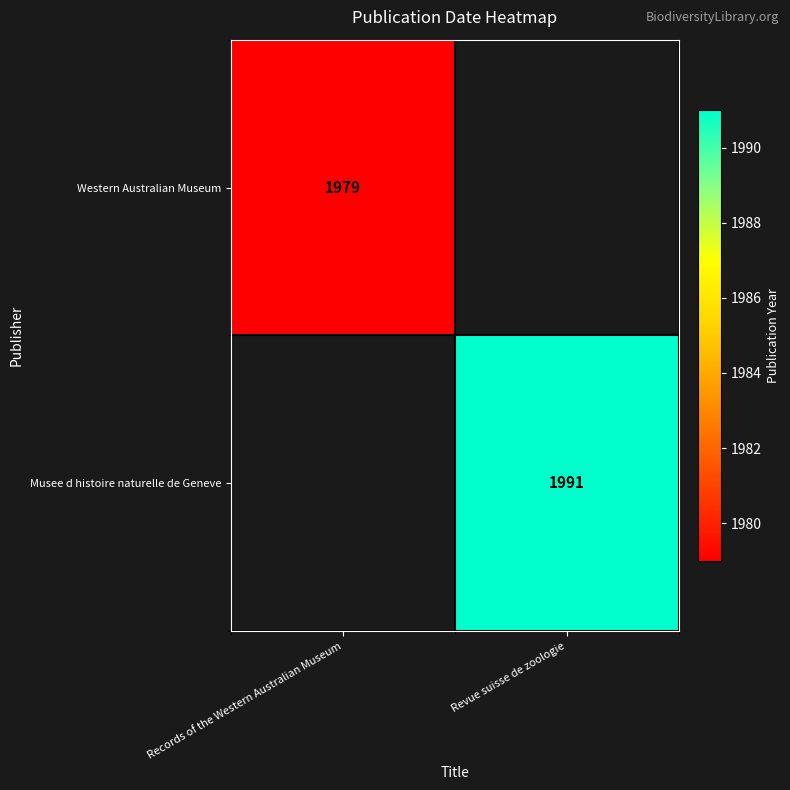

Is the value of Western Australian Museum at Records of the Western Australian Museum greater than the value of Musee d histoire naturelle de Geneve at Revue suisse de zoologie?

No